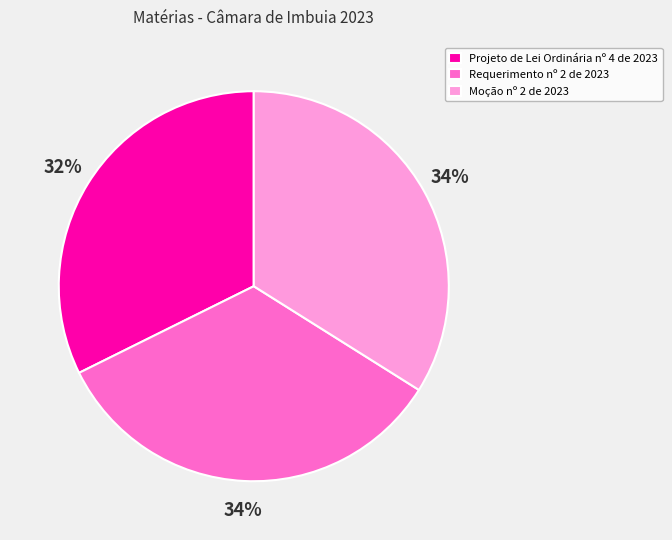

Does Projeto de Lei Ordinária nº 4 de 2023 account for over 50% of the chart?

No